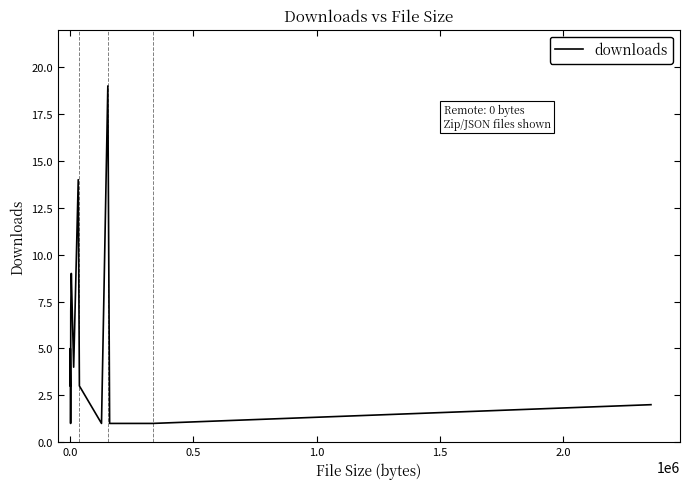

How many data points are less than 3?

6